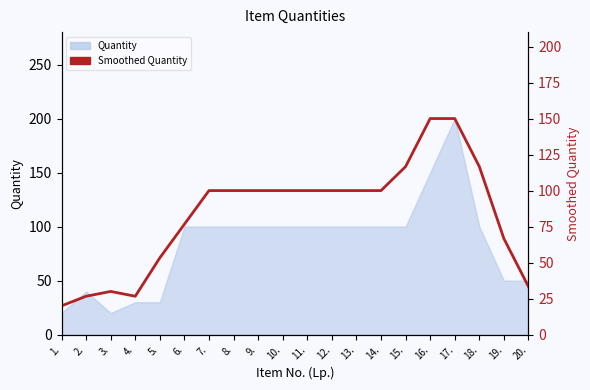

What is the smallest value displayed?

20.0